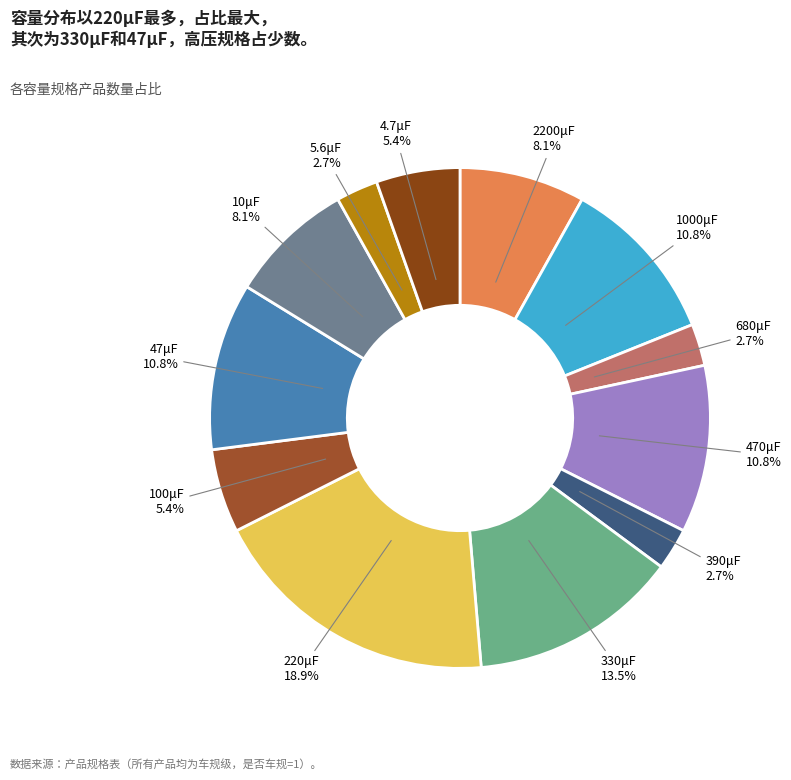

Which has a higher value, 10μF or 390μF?

10μF